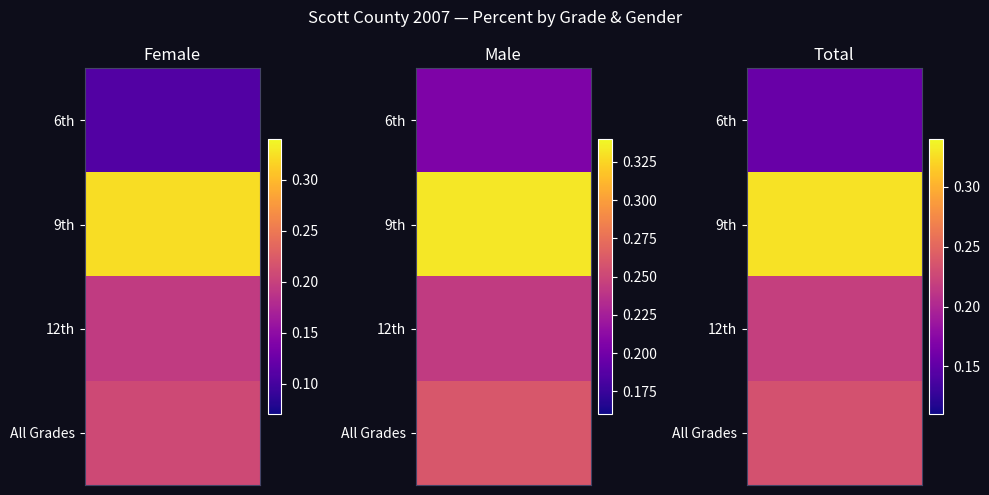

Reading left to right, list all the values displayed in this chart.

6th: 0.1	0.2	0.2
9th: 0.3	0.3	0.3
12th: 0.2	0.2	0.2
All Grades: 0.2	0.3	0.2